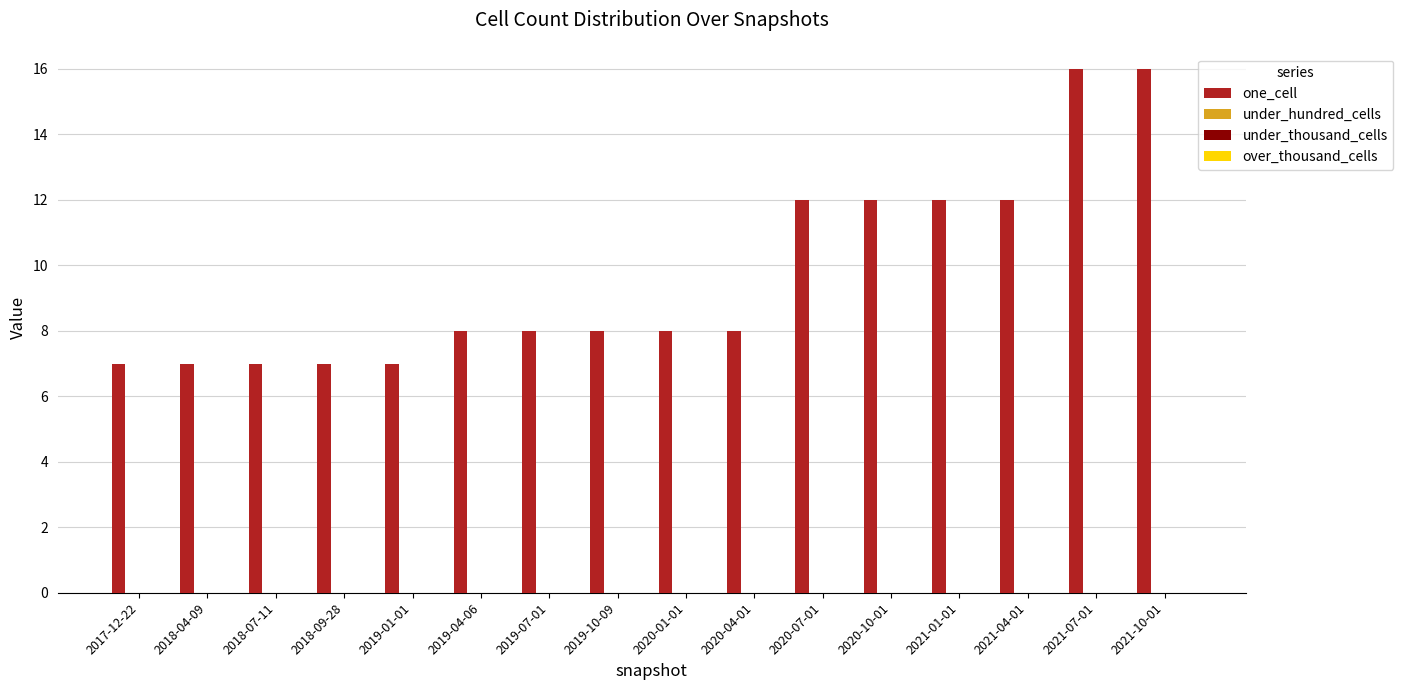

What is the sum of all values?

155